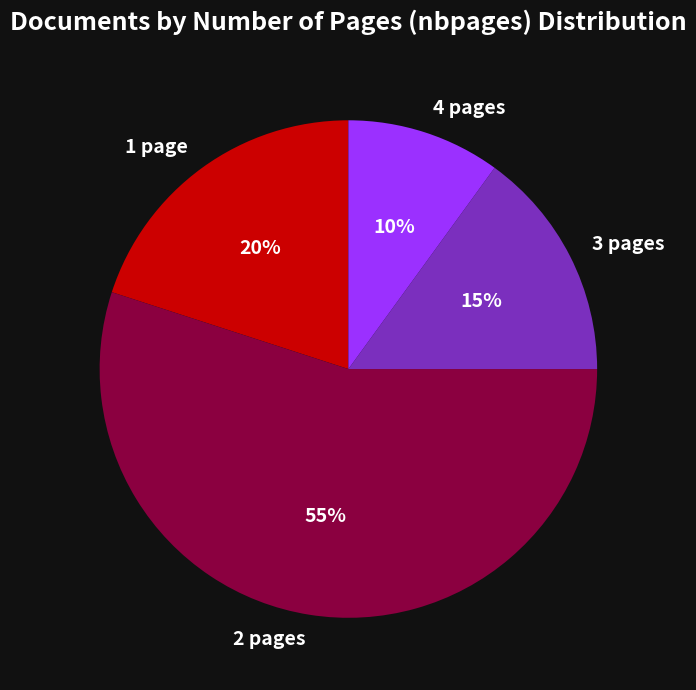

Is there a majority slice in this chart?

Yes